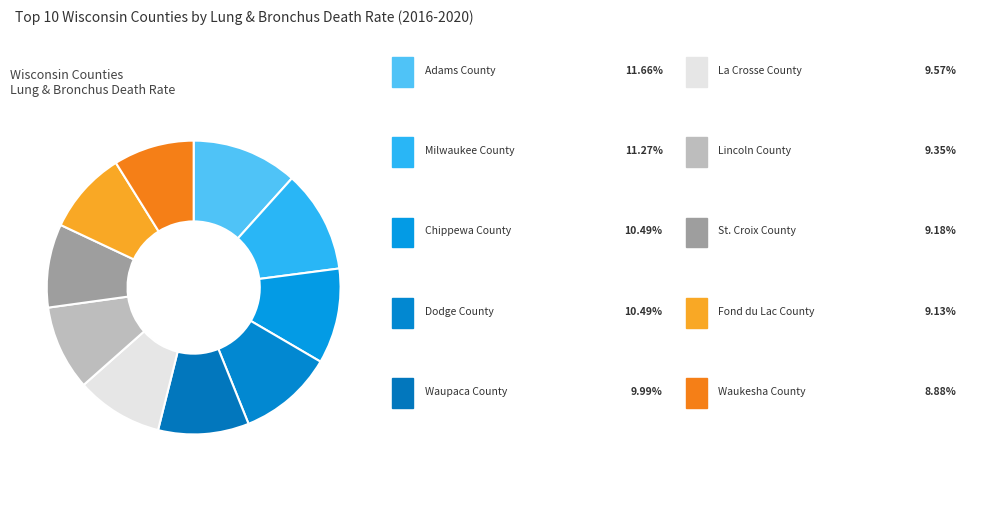

How many segments does this pie chart have?

10